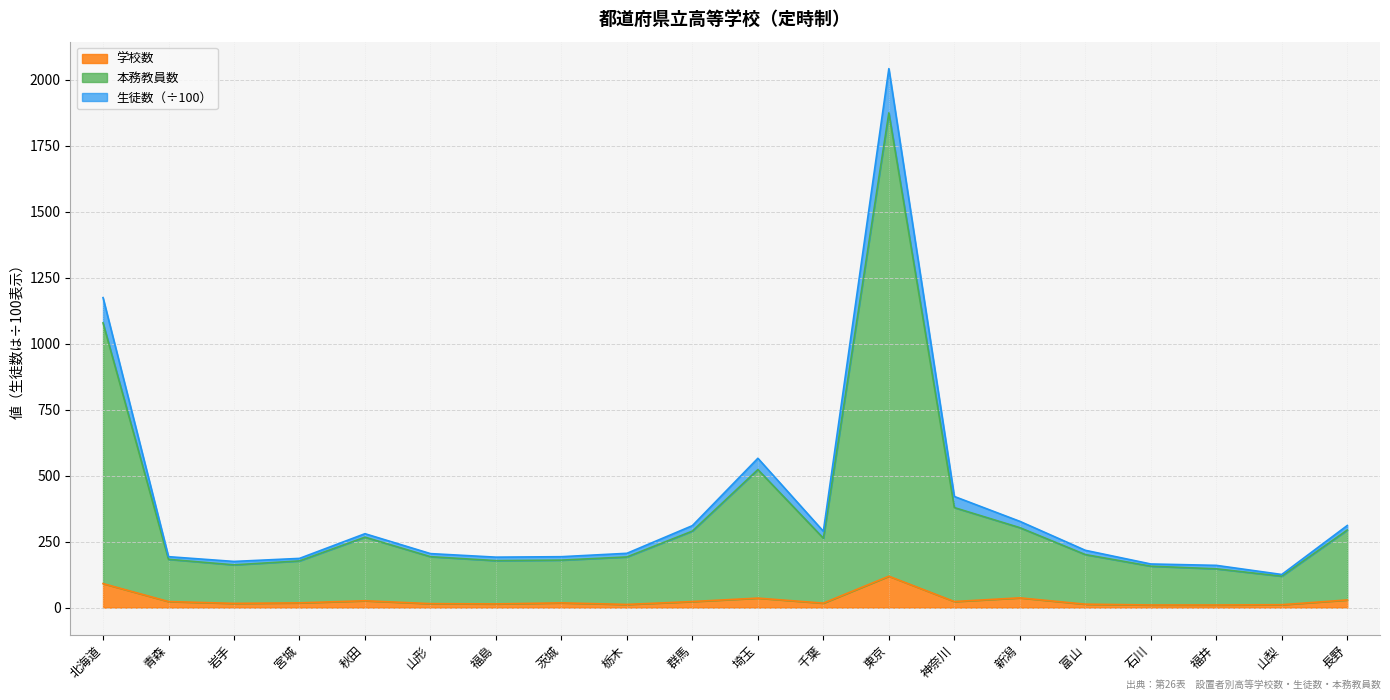

Reading left to right, what are all the values shown in this chart?

学校数: 北海道=91.0	青森=23.0	岩手=16.0	宮城=18.0	秋田=26.0	山形=15.0	福島=14.0	茨城=18.0	栃木=12.0	群馬=23.0	埼玉=36.0	千葉=17.0	東京=119.0	神奈川=23.0	新潟=37.0	富山=13.0	石川=10.0	福井=10.0	山梨=11.0	長野=29.0
生徒数: 北海道=1174.7	青森=193.1	岩手=175.0	宮城=186.5	秋田=280.1	山形=204.7	福島=191.3	茨城=193.0	栃木=205.8	群馬=310.7	埼玉=566.0	千葉=289.2	東京=2042.6	神奈川=421.2	新潟=327.0	富山=217.2	石川=165.4	福井=160.1	山梨=125.5	長野=311.2
本務教員数: 北海道=1079.0	青森=183.0	岩手=162.0	宮城=177.0	秋田=267.0	山形=193.0	福島=178.0	茨城=180.0	栃木=192.0	群馬=290.0	埼玉=523.0	千葉=263.0	東京=1875.0	神奈川=379.0	新潟=303.0	富山=201.0	石川=157.0	福井=147.0	山梨=119.0	長野=294.0